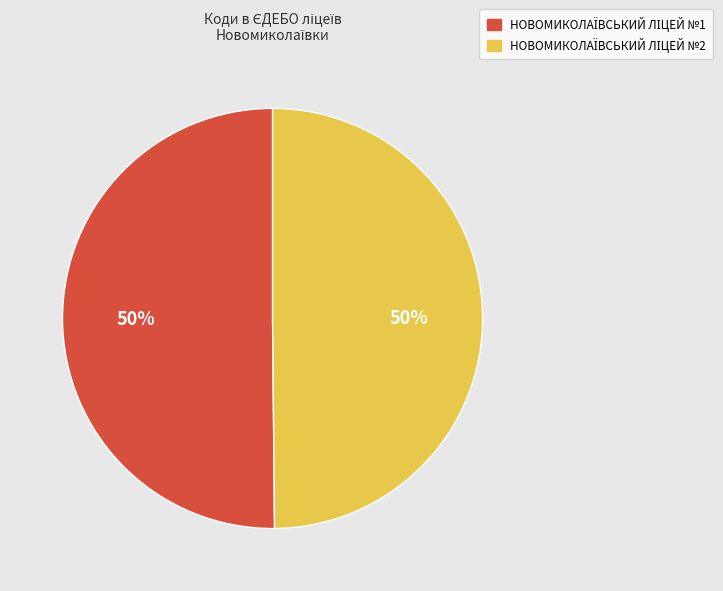

To the nearest percent, what is the average slice percentage?

50%